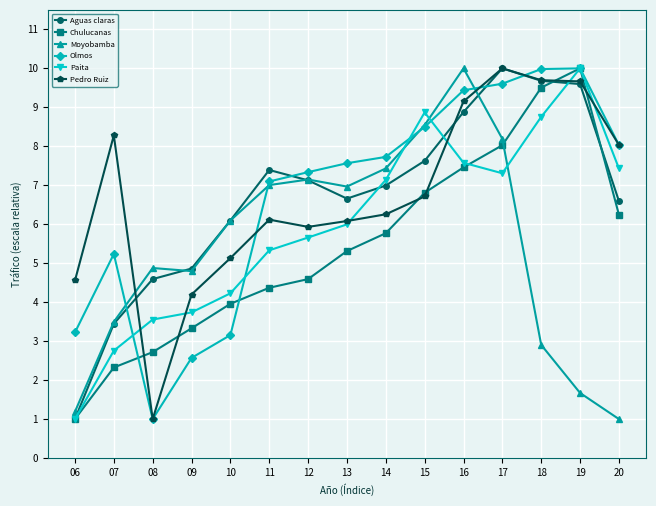

Where is the first local minimum for Olmos?

08